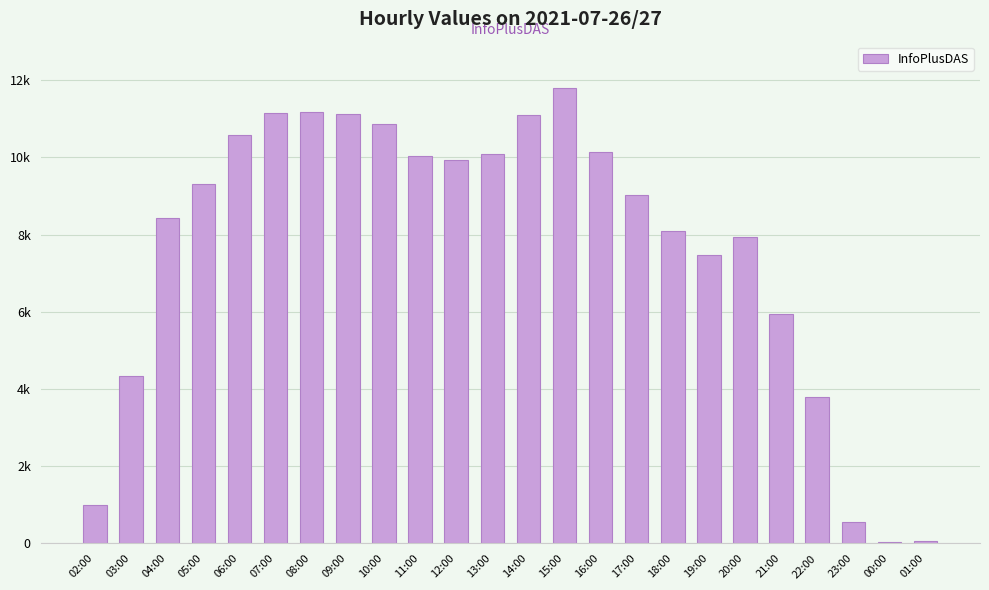

What is the approximate value at 19:00?

7468